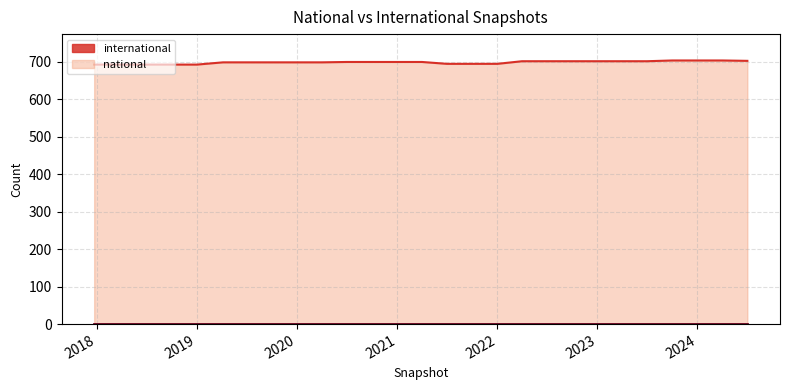

Does the chart display data point markers on the line(s)?

No